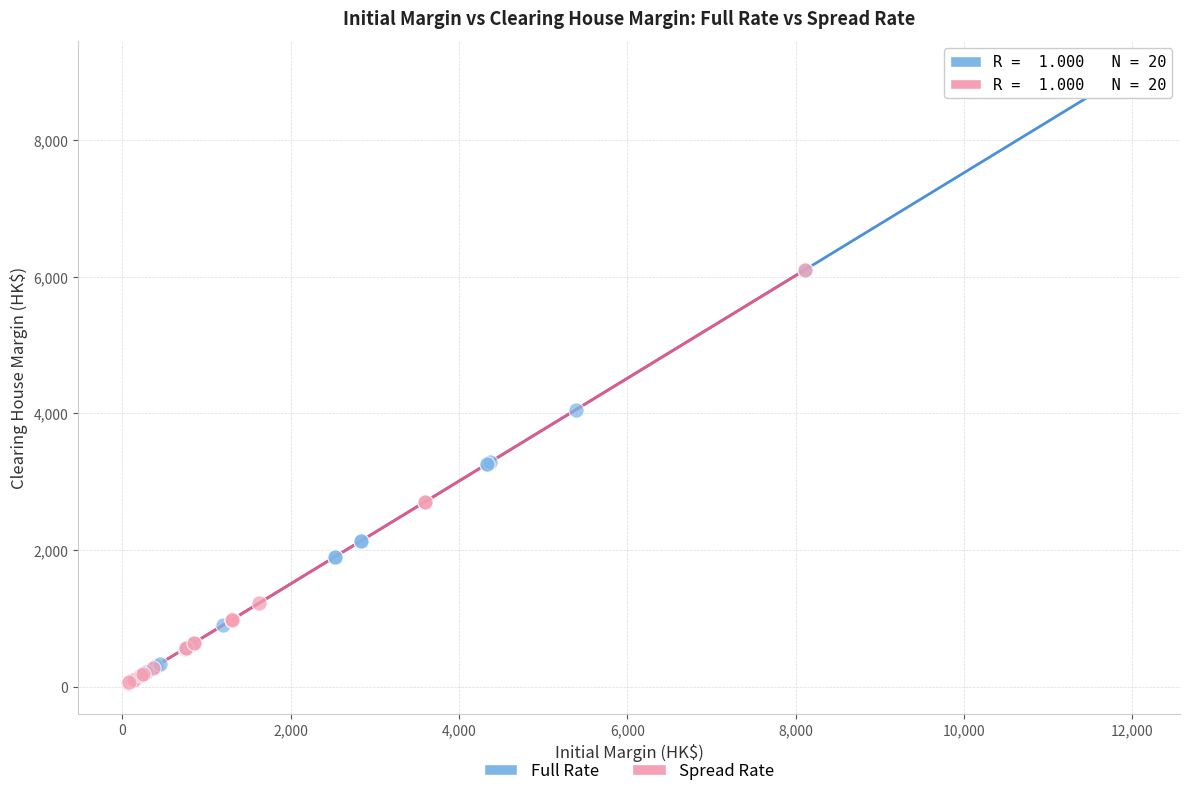

Which series contains the highest Y value?

Full Rate